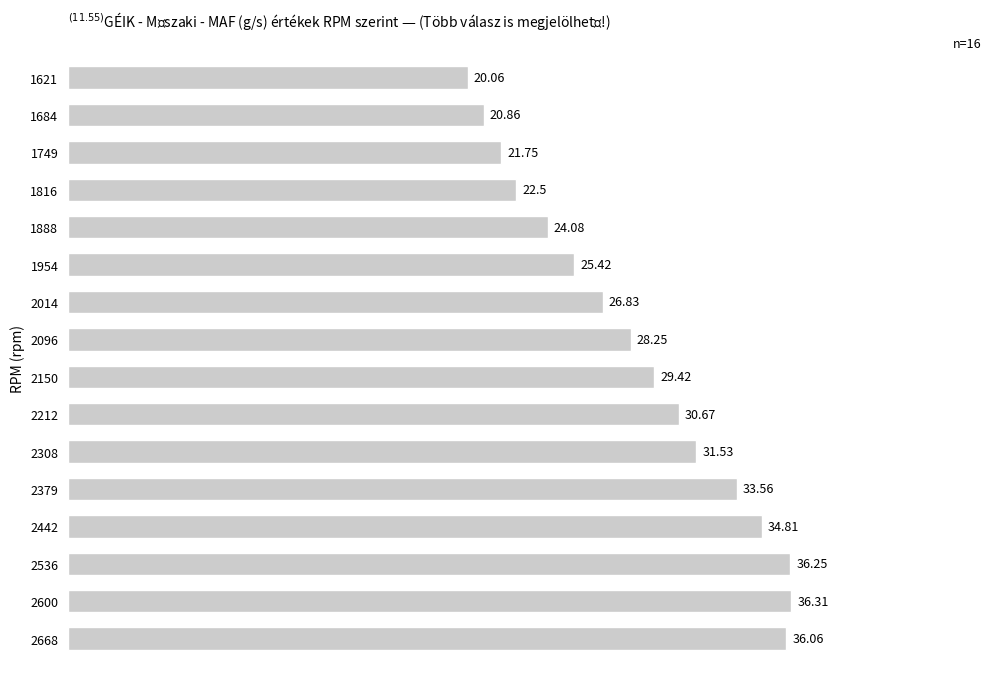

Does the chart contain stacked bars?

No